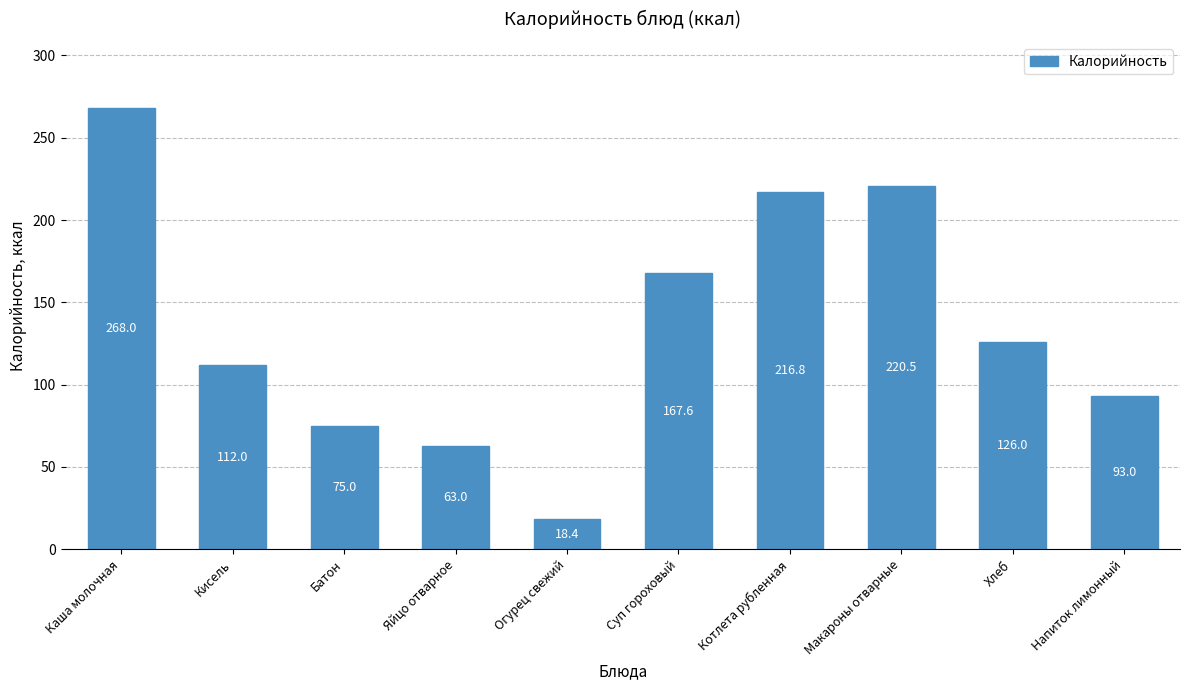

True or false: the data shows 63.0 at Яйцо отварное.

True